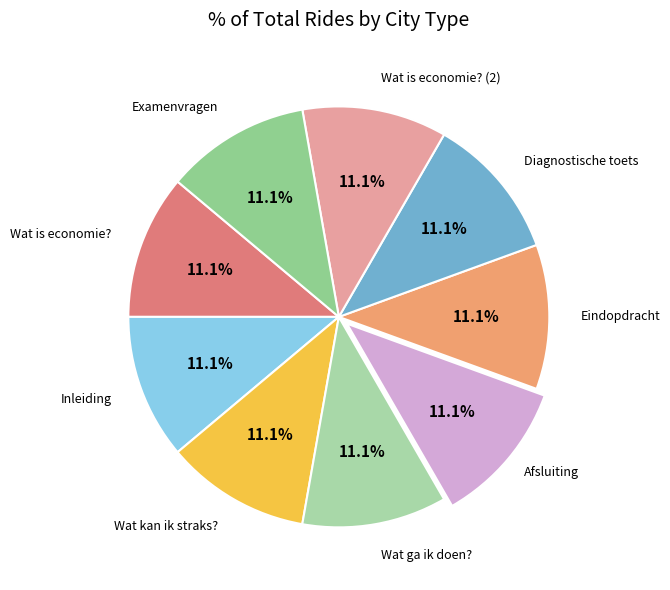

What is the ratio of the value at Wat is economie? (2) to the value at Examenvragen?

1.0